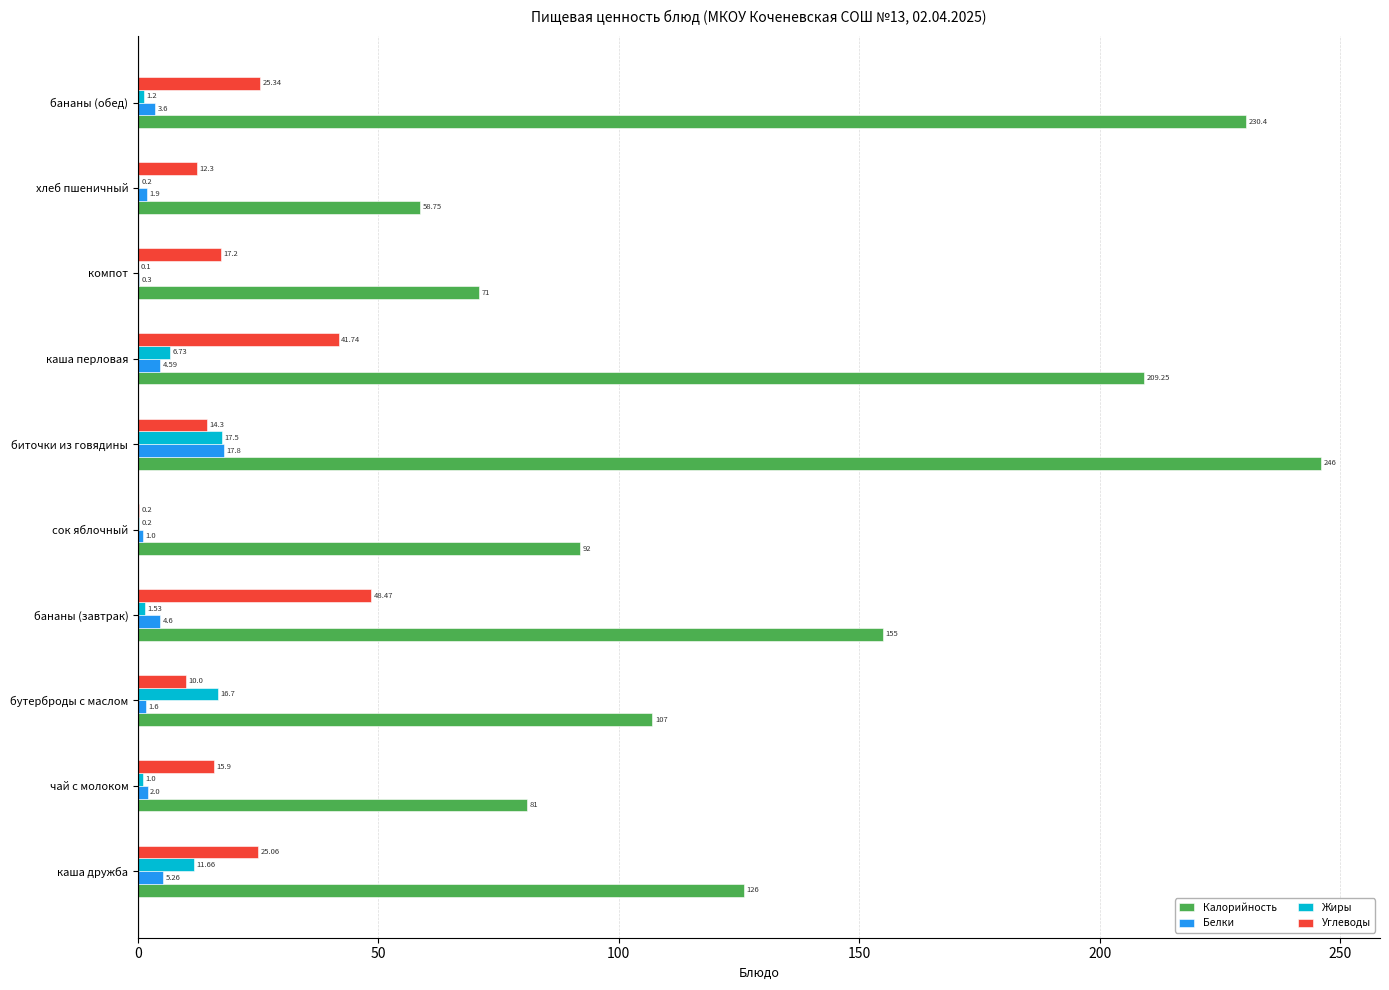

What is the average value of the Жиры series?

5.7